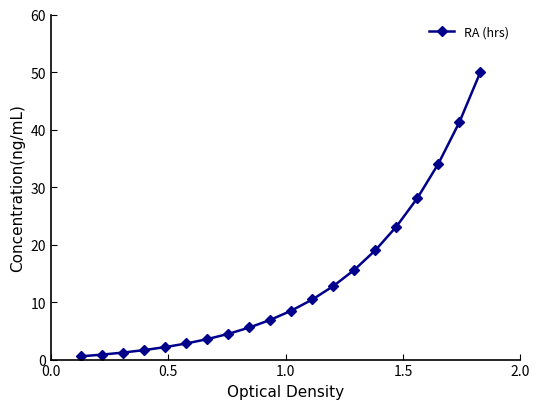

What is the difference between the maximum and minimum values?

49.4